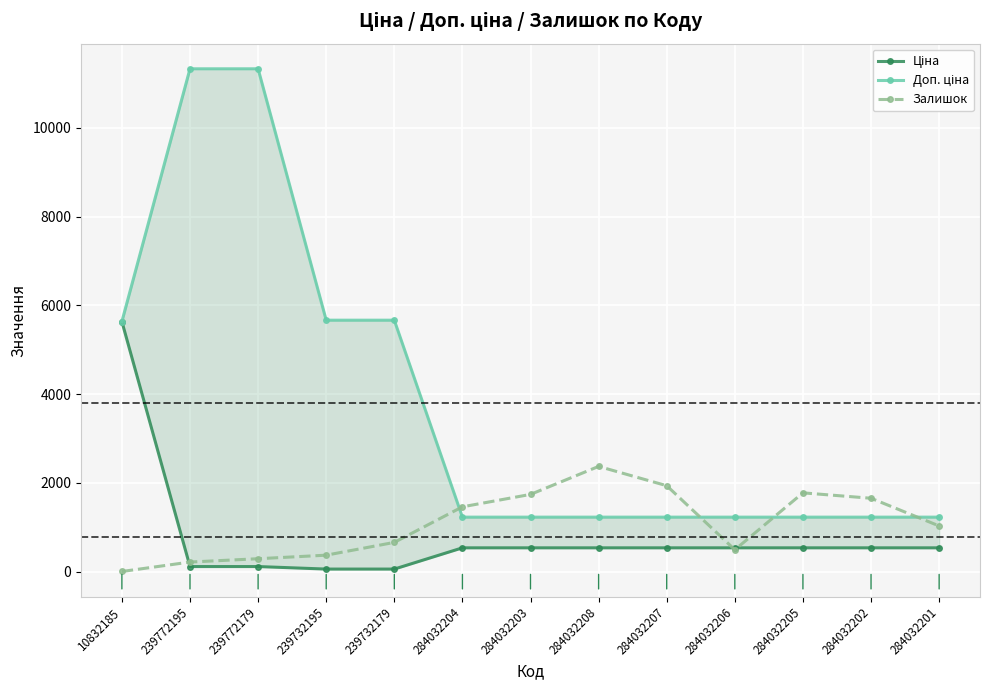

Which category has the lowest value in the Залишок series?

10832185